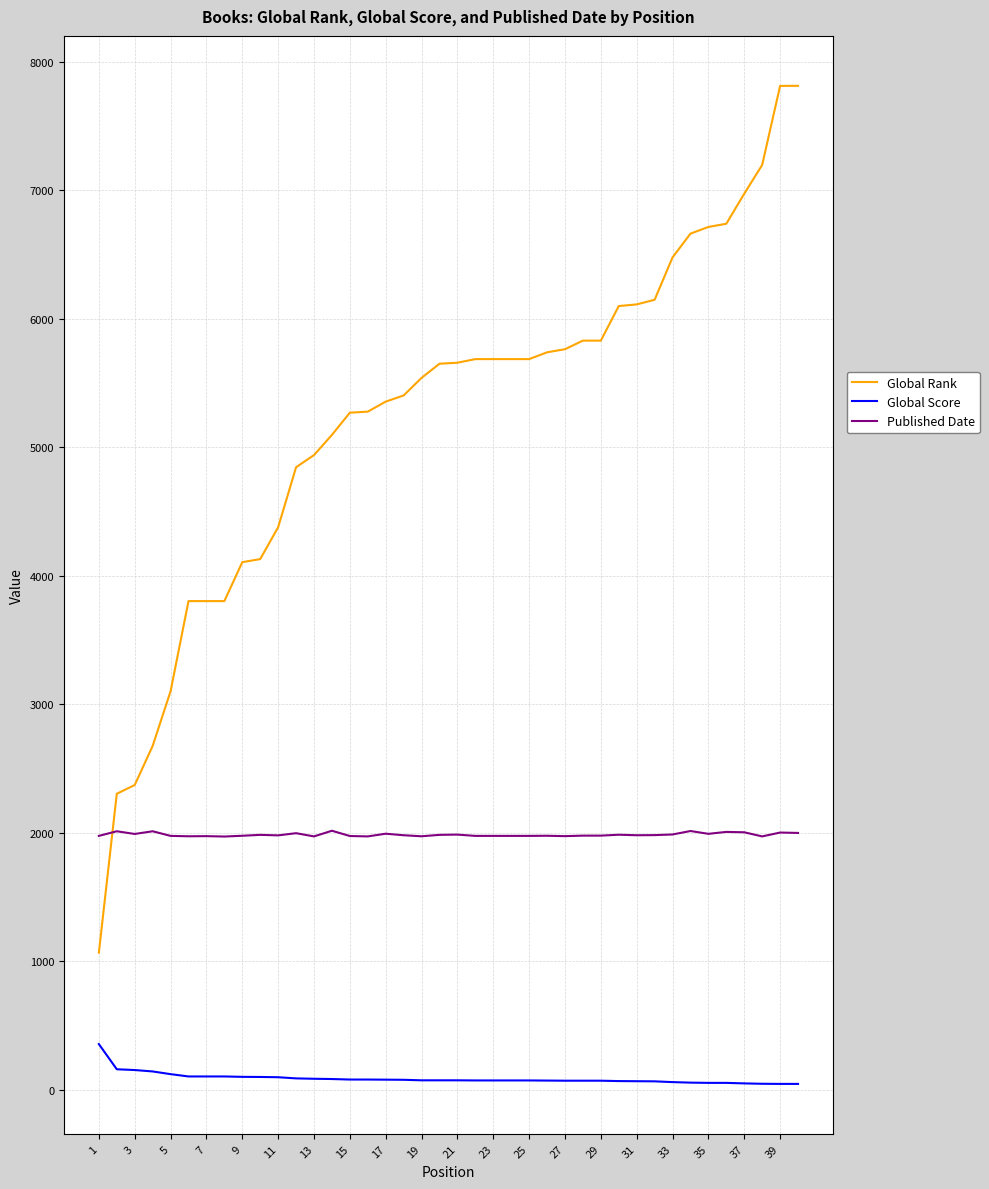

Does the chart have visible grid lines?

Yes